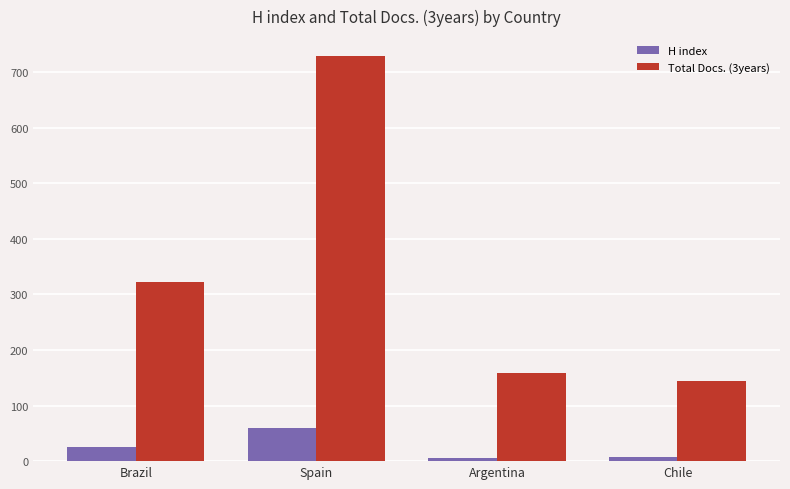

What are all the series names shown in the legend?

H index, Total Docs. (3years)